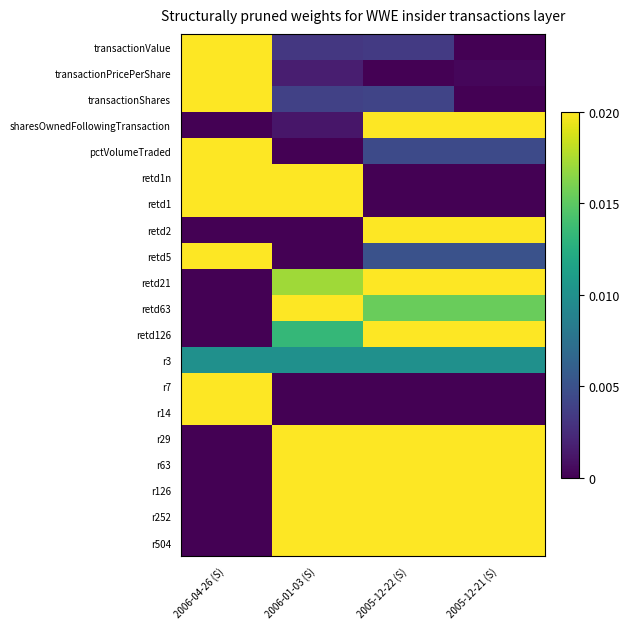

What is the greatest value displayed?

1.0